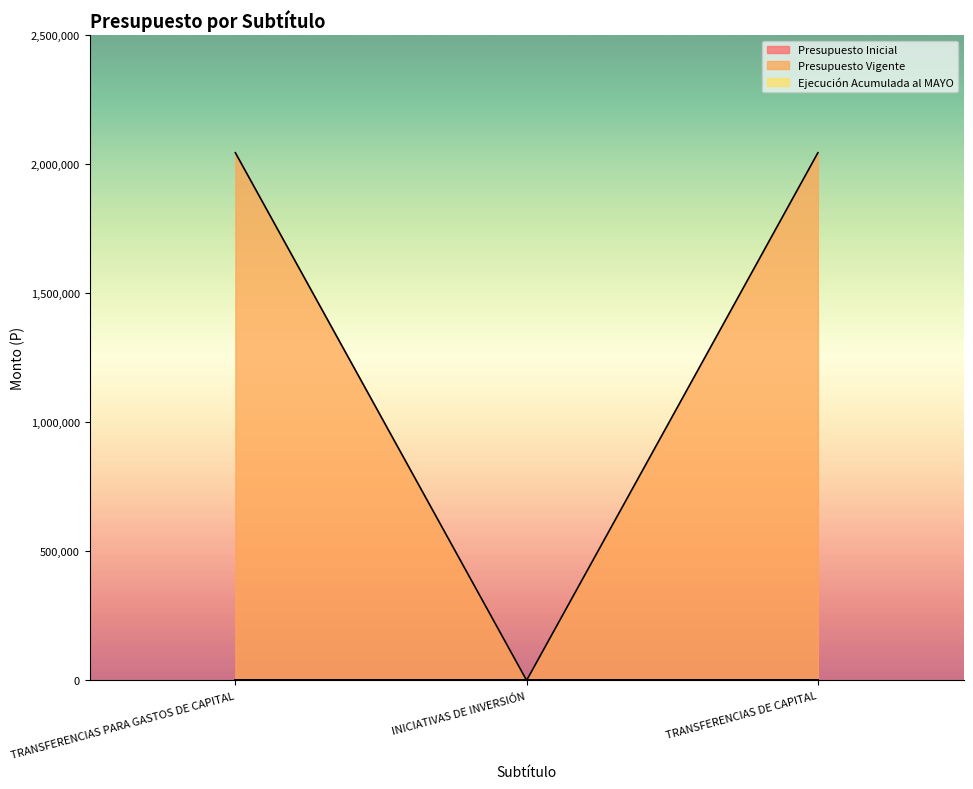

How many series are shown in this chart?

3